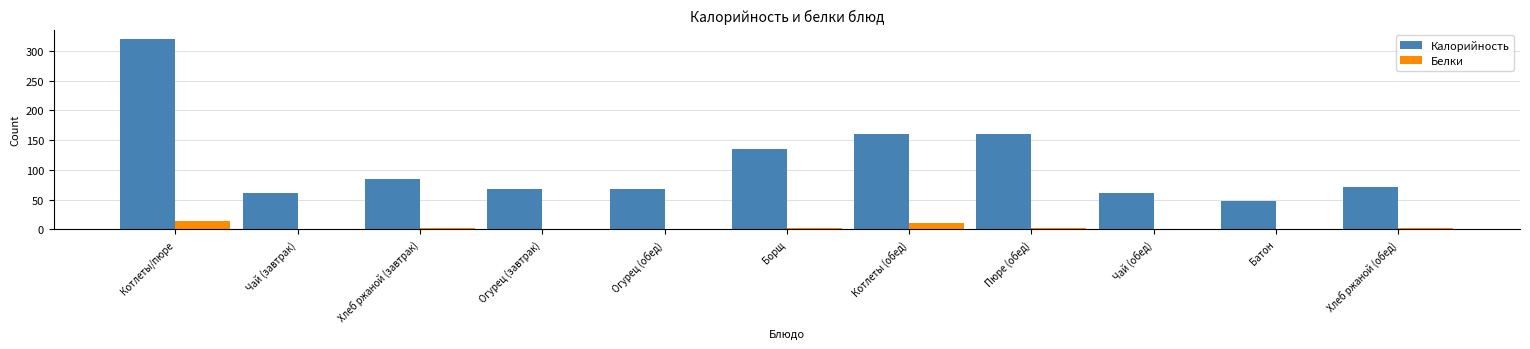

At which category is the sum across all series the highest?

Котлеты/пюре